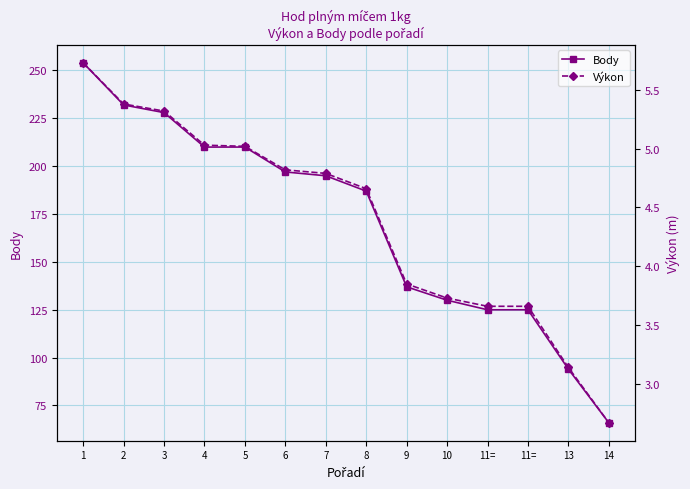

True or false: Výkon and Body intersect in this chart.

False